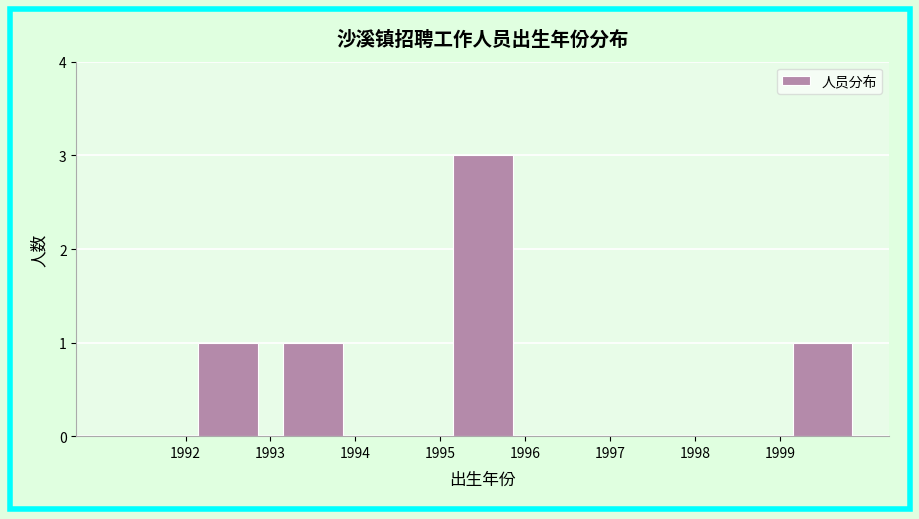

How tall is the bar that spans 1995 to 1996 on the x-axis? The values are not printed on the chart, so give them approximately, as read against the axis.

3